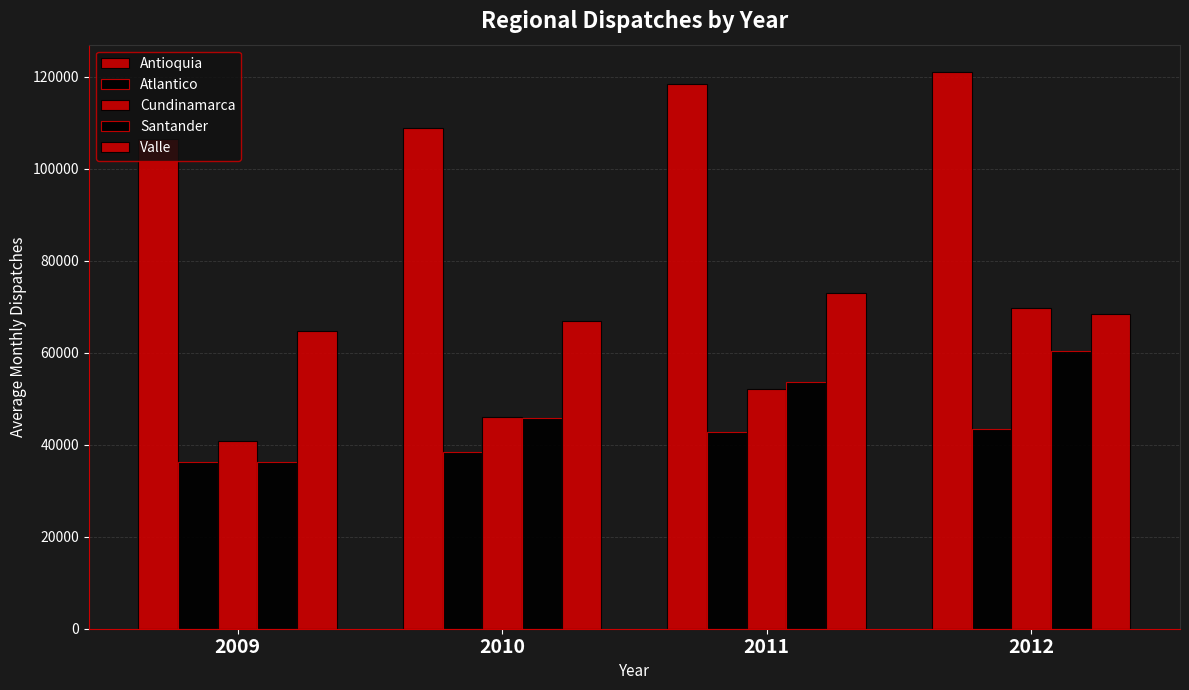

Does the chart contain any negative values?

No